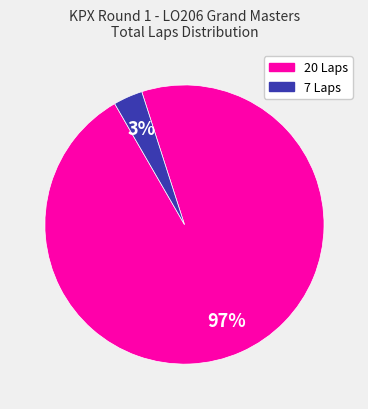

Is there any slice that represents more than half of the pie?

Yes